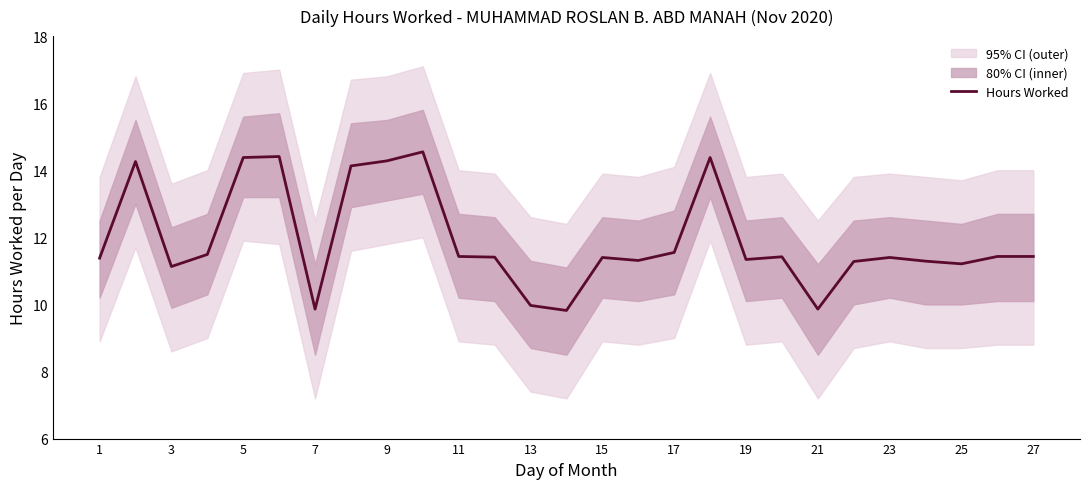

What is the difference between the maximum and minimum values?

4.7